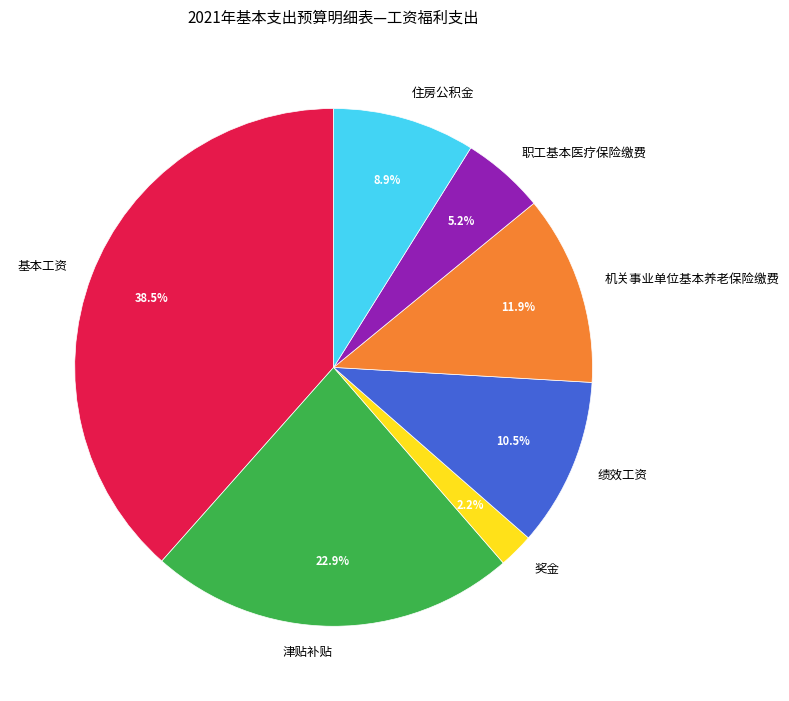

Which slice is the smallest?

奖金